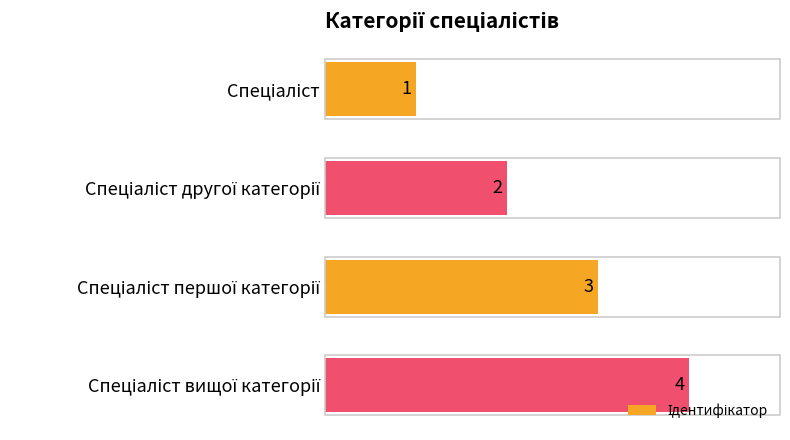

What is the sum of all values?

10